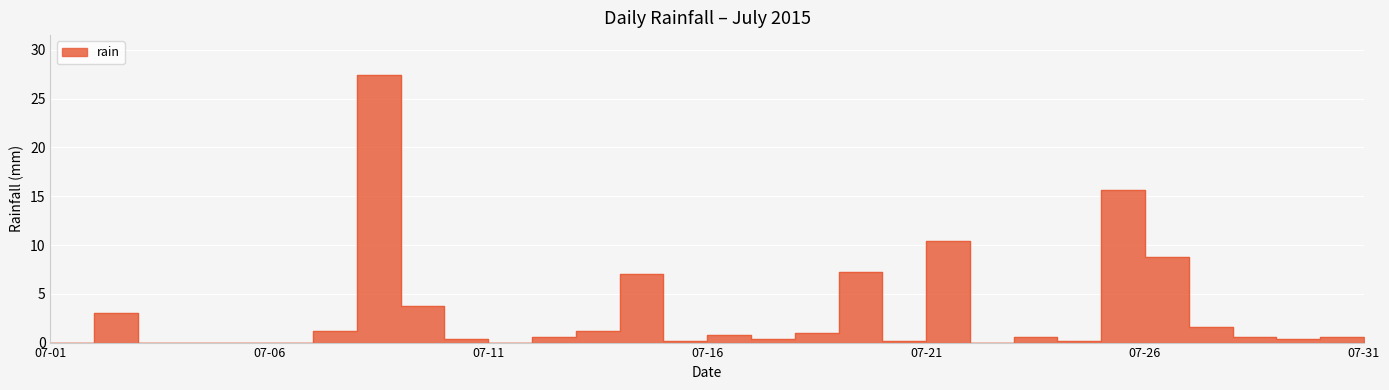

What is the value of the 29th point from the left?

0.4